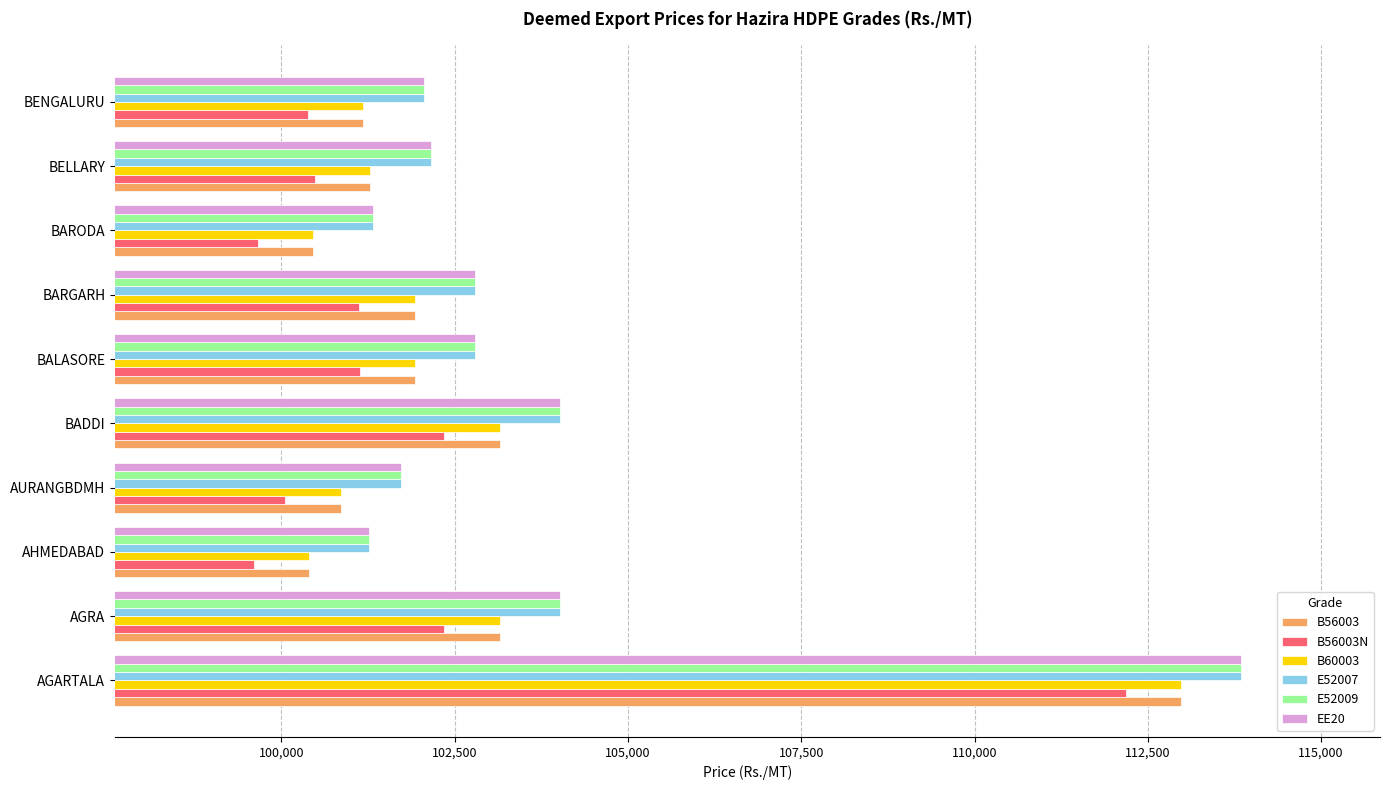

What is the smallest value displayed?

99599